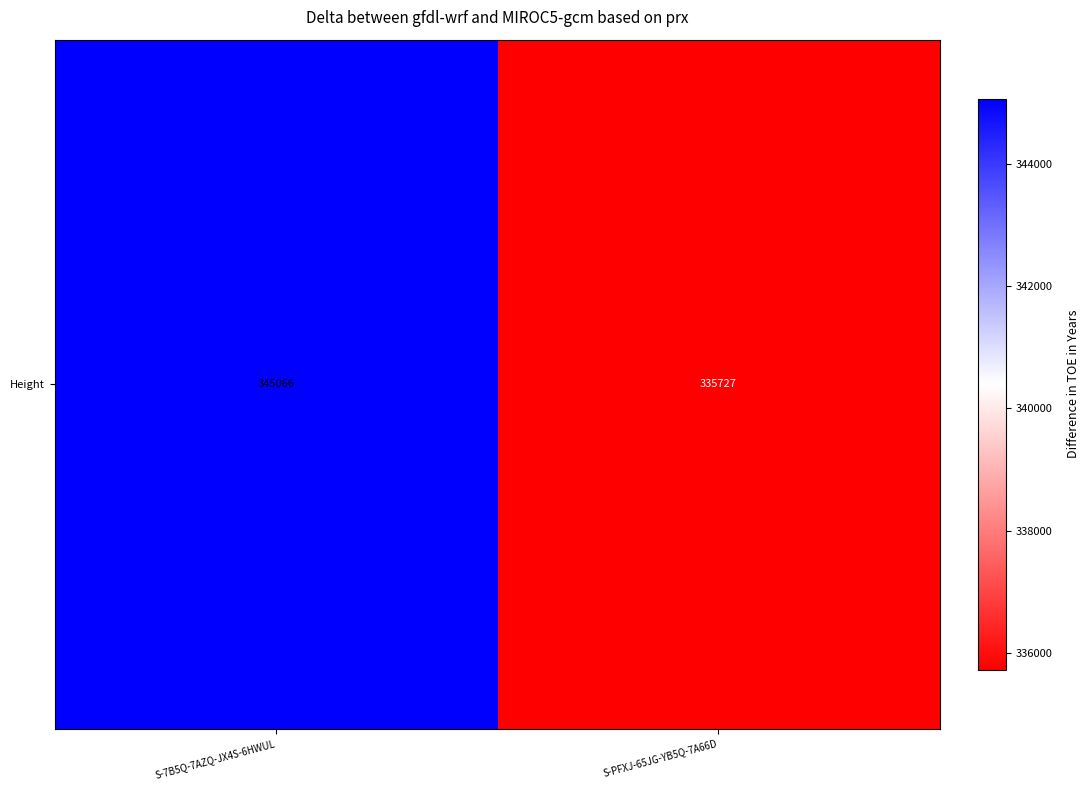

What is the ratio of the value at S-PFXJ-65JG-YB5Q-7A66D to the value at S-7B5Q-7AZQ-JX4S-6HWUL?

1.0